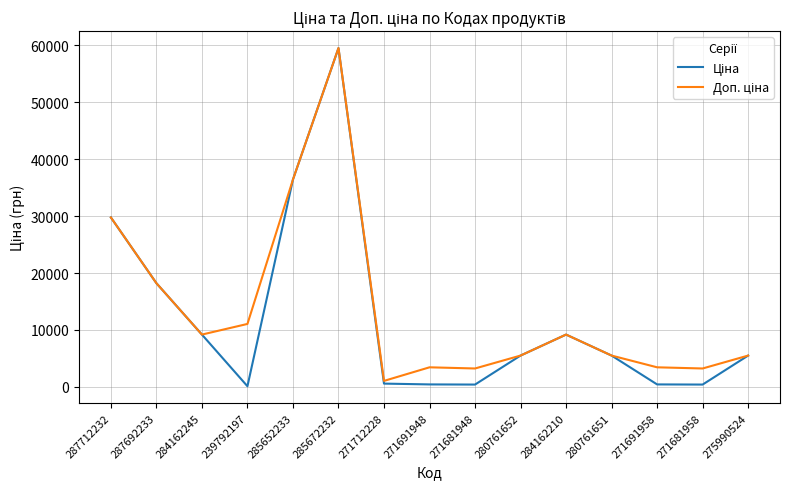

What is the greatest value displayed?

59523.0